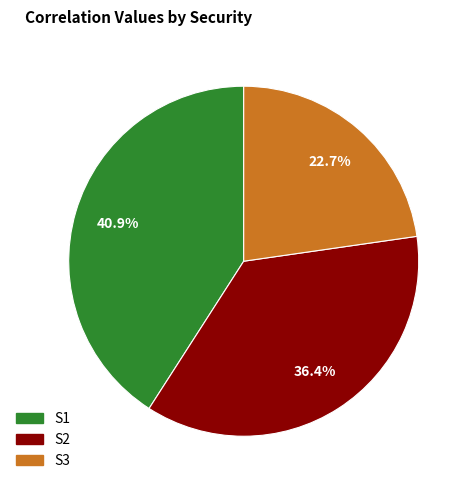

Combined, what portion of the pie is S3 and S2?

59.1%